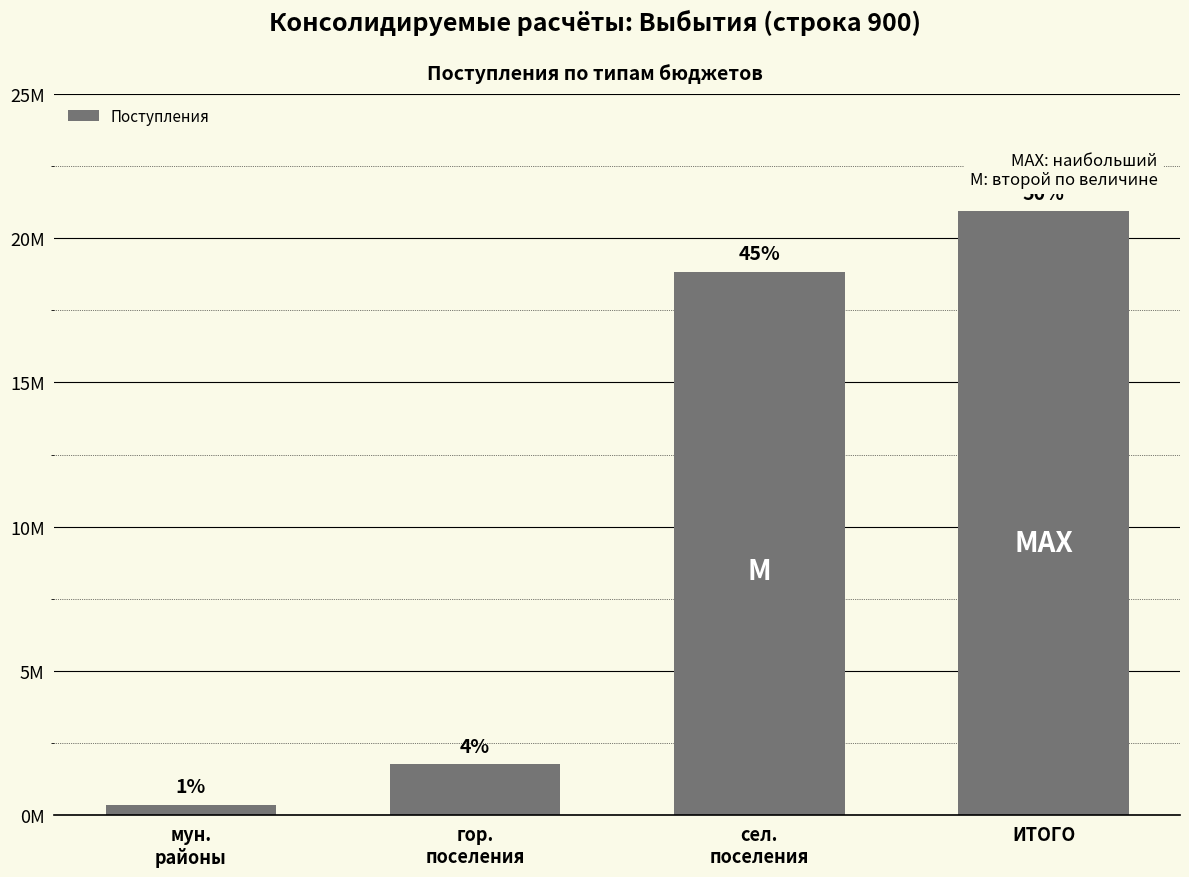

What is the ratio of the value at ИТОГО to the value at мун.
районы?

60.0